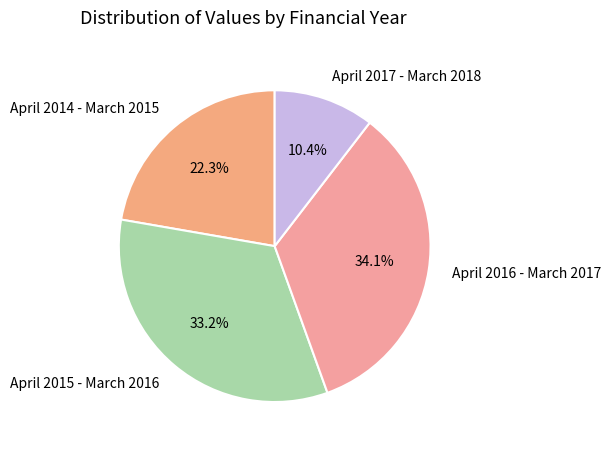

How many segments does this pie chart have?

4